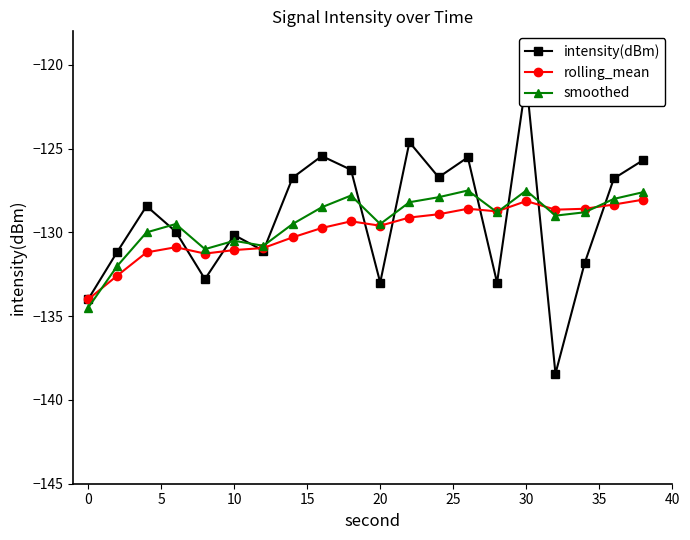

True or false: rolling_mean has a value of -81.7 at 10.

False